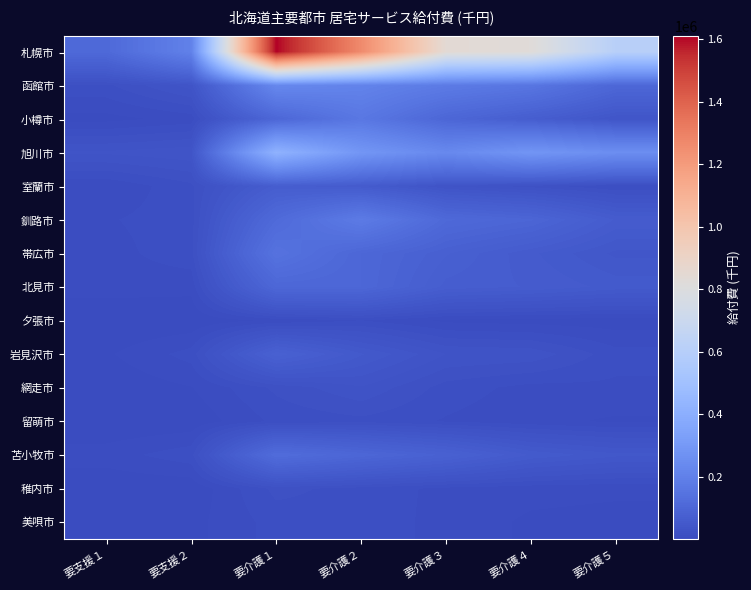

Reading right to left, what are all the values shown in this chart?

札幌市: 要介護５=606968.1	要介護４=824727.6	要介護３=842540.8	要介護２=1264650.7	要介護１=1611714.0	要支援２=203823.3	要支援１=110102.5
函館市: 要介護５=102586.2	要介護４=157366.9	要介護３=178501.3	要介護２=209820.8	要介護１=229035.2	要支援２=35329.6	要支援１=18316.4
小樽市: 要介護５=38297.0	要介護４=67565.5	要介護３=99753.8	要介護２=165200.7	要介護１=100341.2	要支援２=9606.8	要支援１=4851.0
旭川市: 要介護５=253634.5	要介護４=284629.2	要介護３=233659.1	要介護２=287508.8	要介護１=418824.9	要支援２=37104.0	要支援１=33564.5
室蘭市: 要介護５=13517.8	要介護４=23331.8	要介護３=32086.3	要介護２=58569.4	要介護１=66460.2	要支援２=18074.0	要支援１=7942.7
釧路市: 要介護５=62675.2	要介護４=96249.5	要介護３=109456.1	要介護２=179081.9	要介護１=113899.5	要支援２=16852.0	要支援１=12838.8
帯広市: 要介護５=43179.7	要介護４=58871.6	要介護３=77232.4	要介護２=101387.2	要介護１=146160.4	要支援２=17470.1	要支援１=10876.3
北見市: 要介護５=55074.1	要介護４=63190.5	要介護３=67692.4	要介護２=101540.6	要介護１=102418.8	要支援２=9160.3	要支援１=10257.5
夕張市: 要介護５=3545.7	要介護４=4188.4	要介護３=5700.0	要介護２=13350.4	要介護１=8744.7	要支援２=1877.4	要支援１=974.8
岩見沢市: 要介護５=15860.8	要介護４=30501.9	要介護３=32290.7	要介護２=51986.9	要介護１=80737.1	要支援２=16036.5	要支援１=6172.6
網走市: 要介護５=12196.9	要介護４=11142.3	要介護３=16861.3	要介護２=31648.6	要介護１=21216.7	要支援２=6841.8	要支援１=2047.5
留萌市: 要介護５=6134.9	要介護４=9036.7	要介護３=12780.0	要介護２=17793.4	要介護１=15027.8	要支援２=2394.0	要支援１=847.4
苫小牧市: 要介護５=46636.8	要介護４=56612.0	要介護３=81036.7	要介護２=99963.5	要介護１=121587.7	要支援２=17532.2	要支援１=10353.5
稚内市: 要介護５=8311.2	要介護４=9195.5	要介護３=11657.5	要介護２=17176.5	要介護１=21747.6	要支援２=2121.9	要支援１=1865.2
美唄市: 要介護５=5187.1	要介護４=6034.2	要介護３=10892.6	要介護２=17866.9	要介護１=16084.1	要支援２=5001.7	要支援１=3833.9